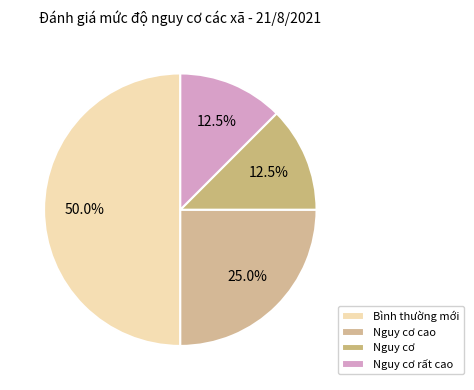

To the nearest percent, what is the average slice percentage?

25%